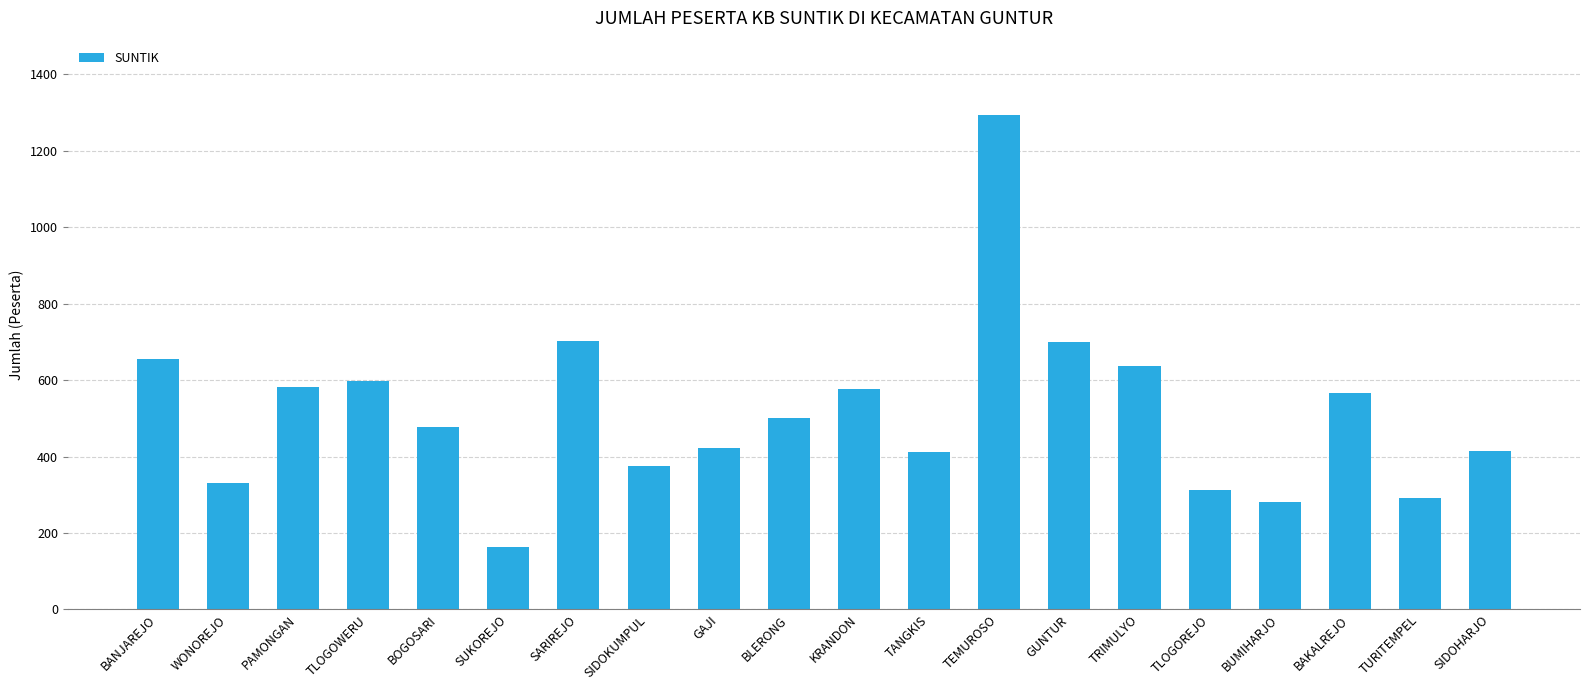

Approximately how many times larger is the value at TLOGOWERU compared to TEMUROSO?

0.5